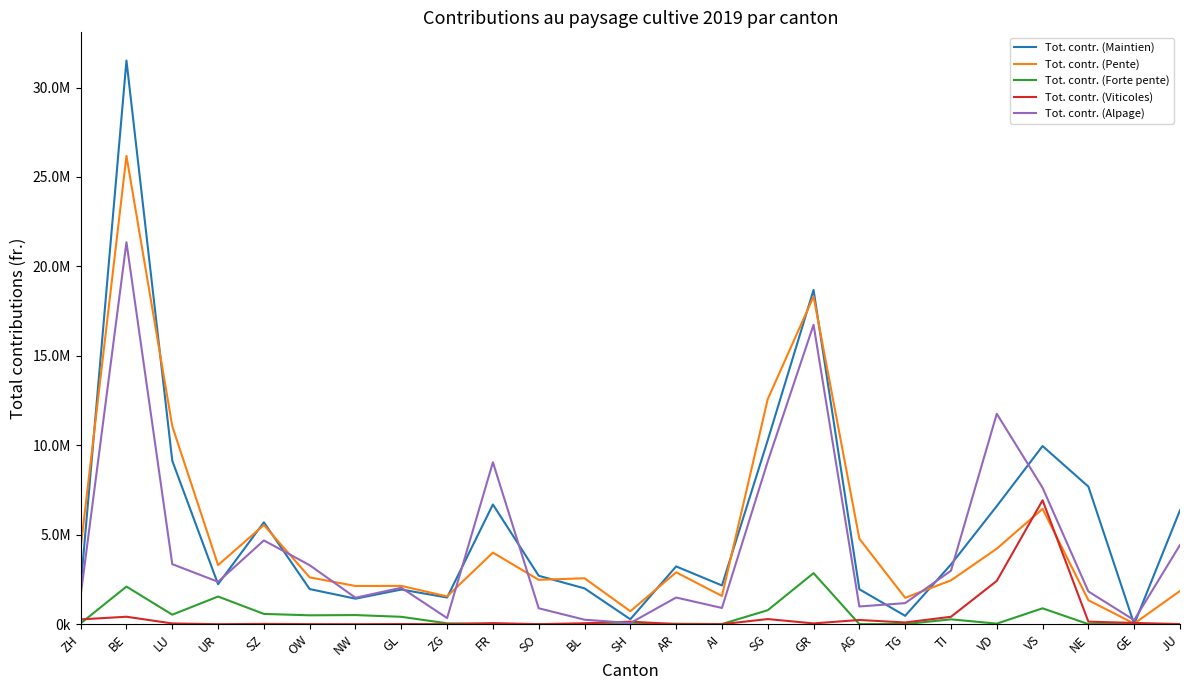

In Tot. contr. (Alpage), how many points are higher than both neighbors (excluding endpoints)?

7